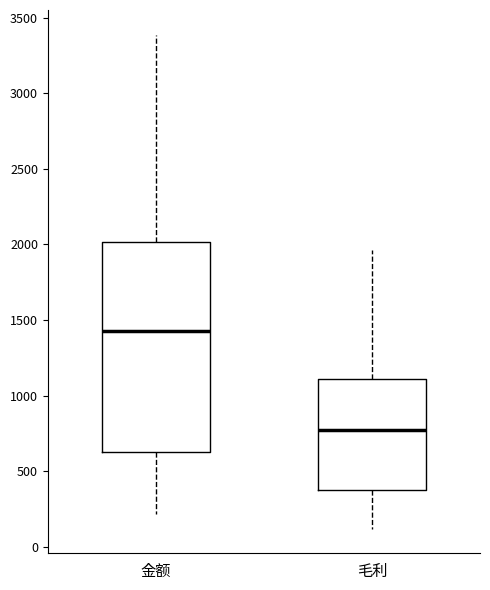

Where does the upper whisker of the box for 金额 end on the y-axis? The values are not printed on the chart, so give them approximately, as read against the axis.

3400